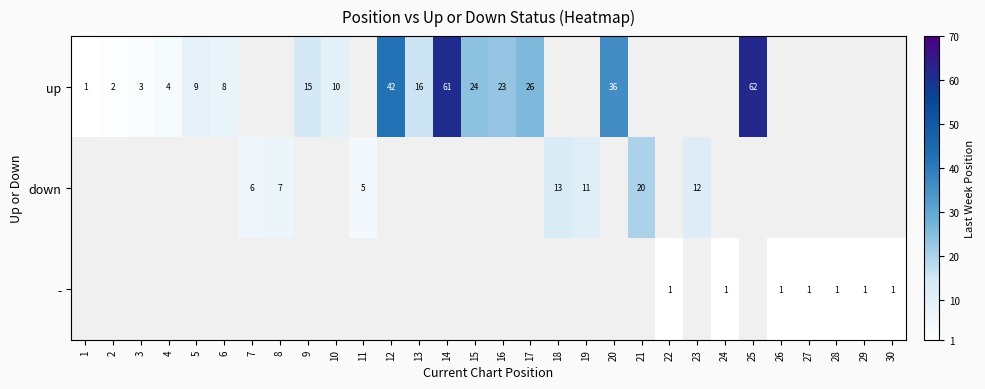

Is the value of up at 2 greater than the value of - at 26?

Yes